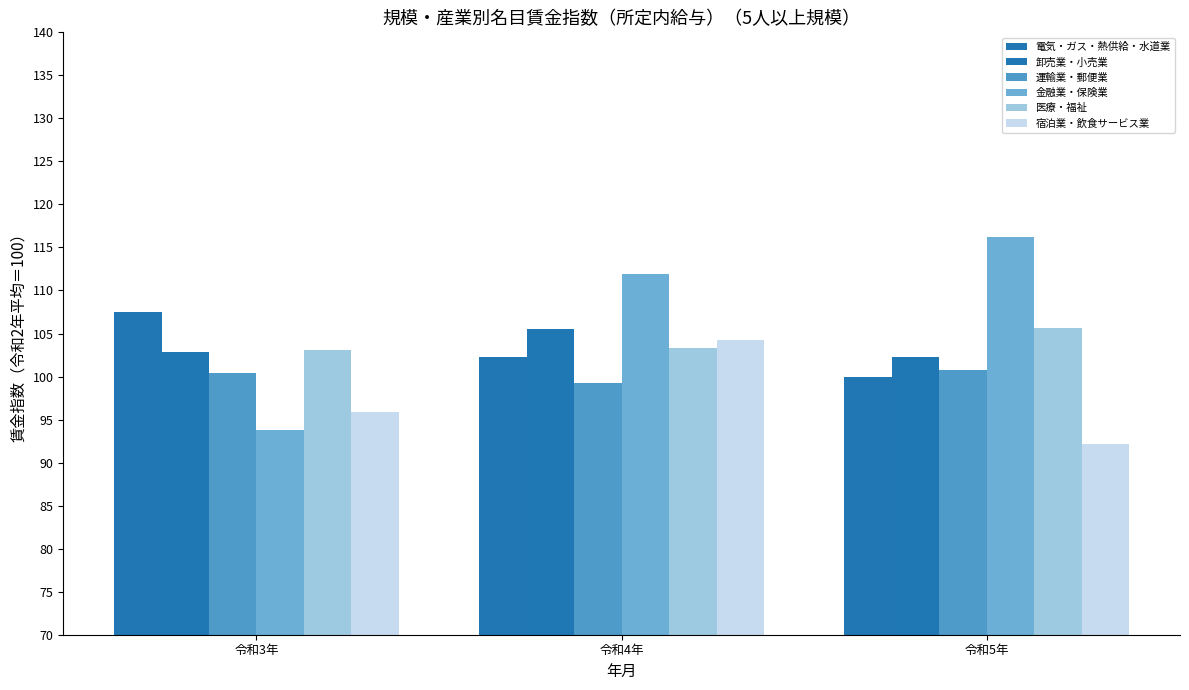

Where is 金融業・保険業 nearest to the value 105?

令和4年